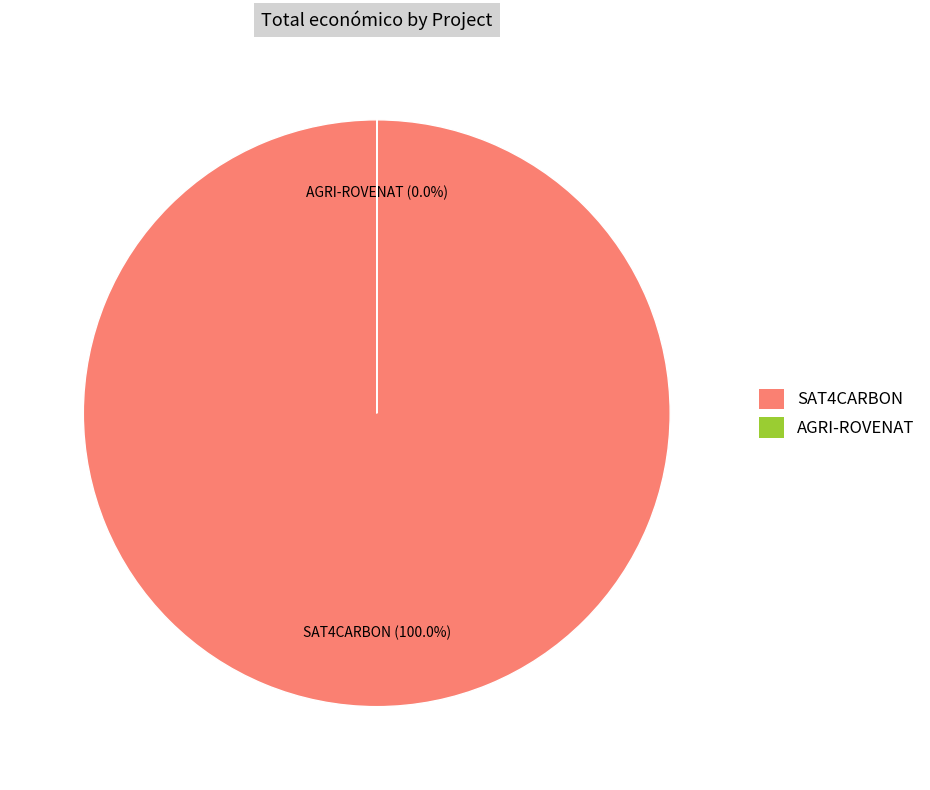

To the nearest percent, what is the average slice percentage?

50%